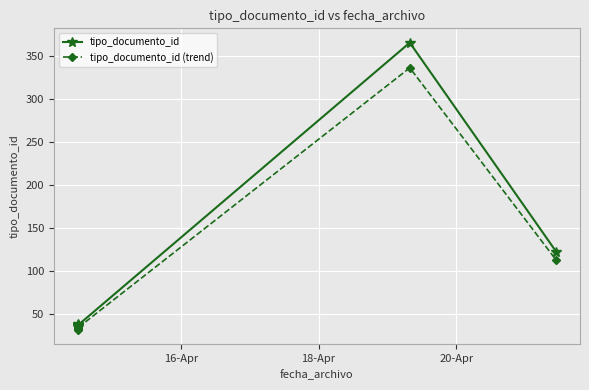

True or false: tipo_documento_id and tipo_documento_id (trend) intersect in this chart.

False